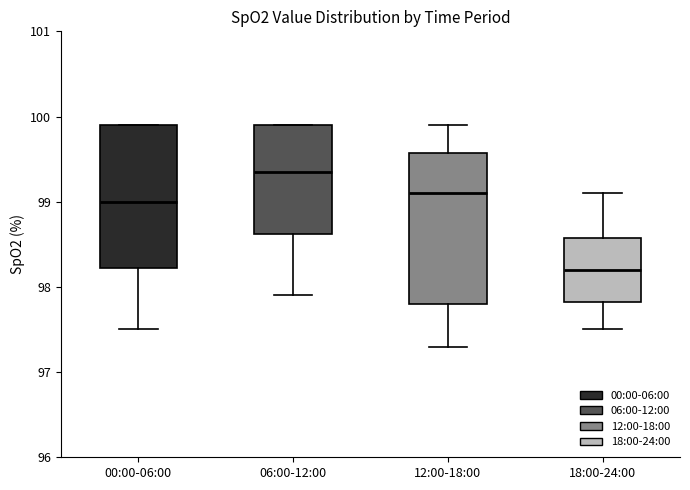

Reading left to right, transcribe this box plot: for each box, give where its median line is, the range the box spans, and where its two whiskers end, as read against the y-axis. The values are not printed on the chart, so give them approximately, as read against the axis.

00:00-06:00: median 99.0, box 98.2 to 99.9, whiskers 97.5 to 99.9
06:00-12:00: median 99.4, box 98.6 to 99.9, whiskers 97.9 to 99.9
12:00-18:00: median 99.1, box 97.8 to 99.6, whiskers 97.3 to 99.9
18:00-24:00: median 98.2, box 97.8 to 98.6, whiskers 97.5 to 99.1